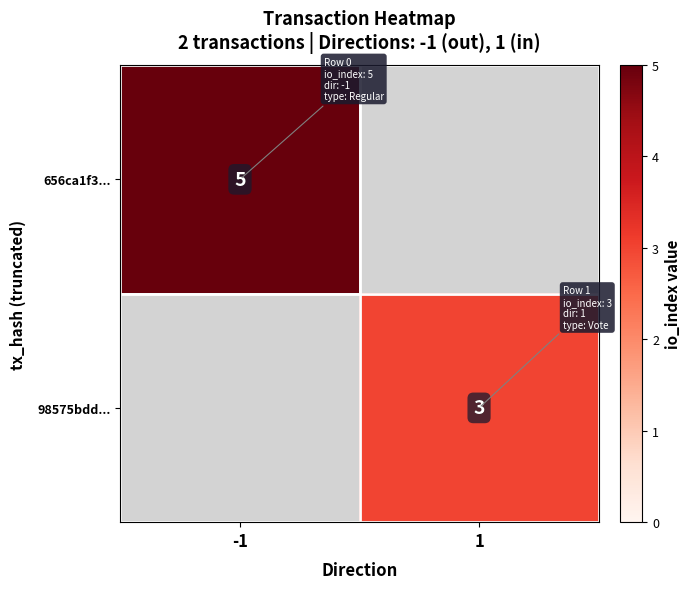

Is it true that 656ca1f3... equals 3.1 at -1?

False